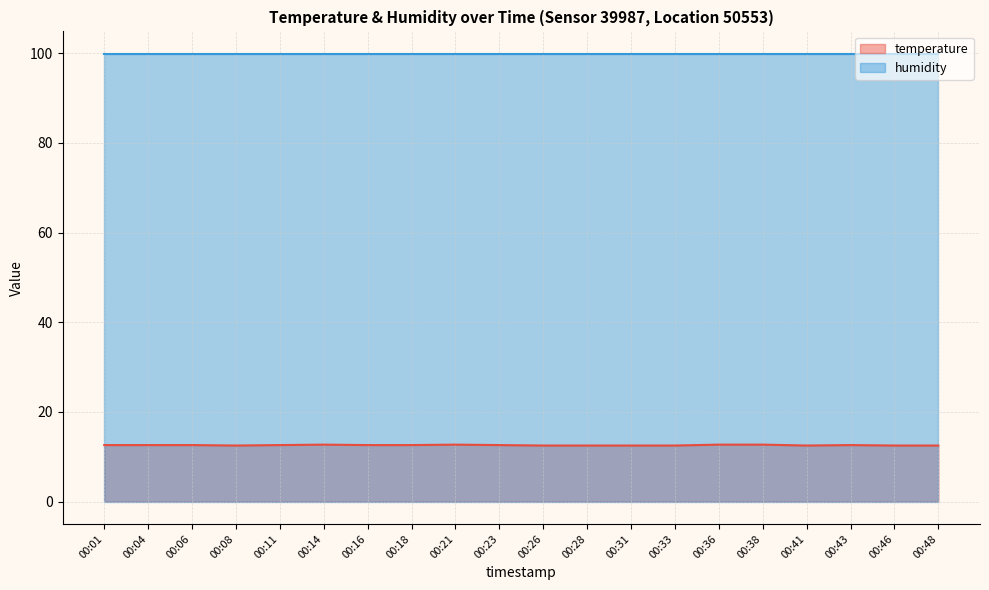

What is the difference between the maximum and minimum values?

0.2